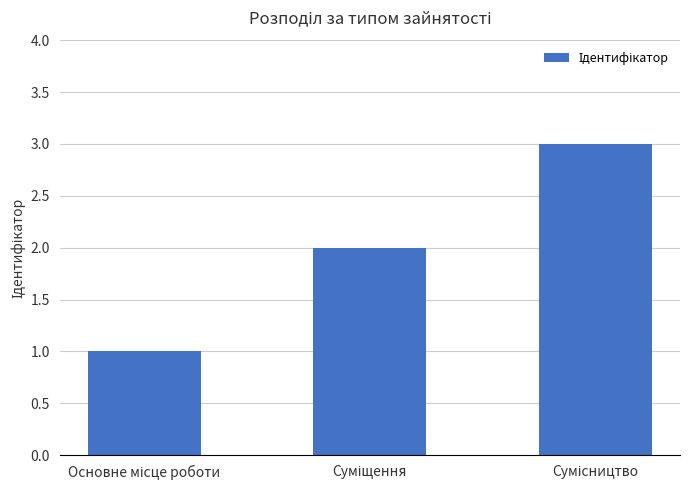

What is the maximum value shown in the chart?

3